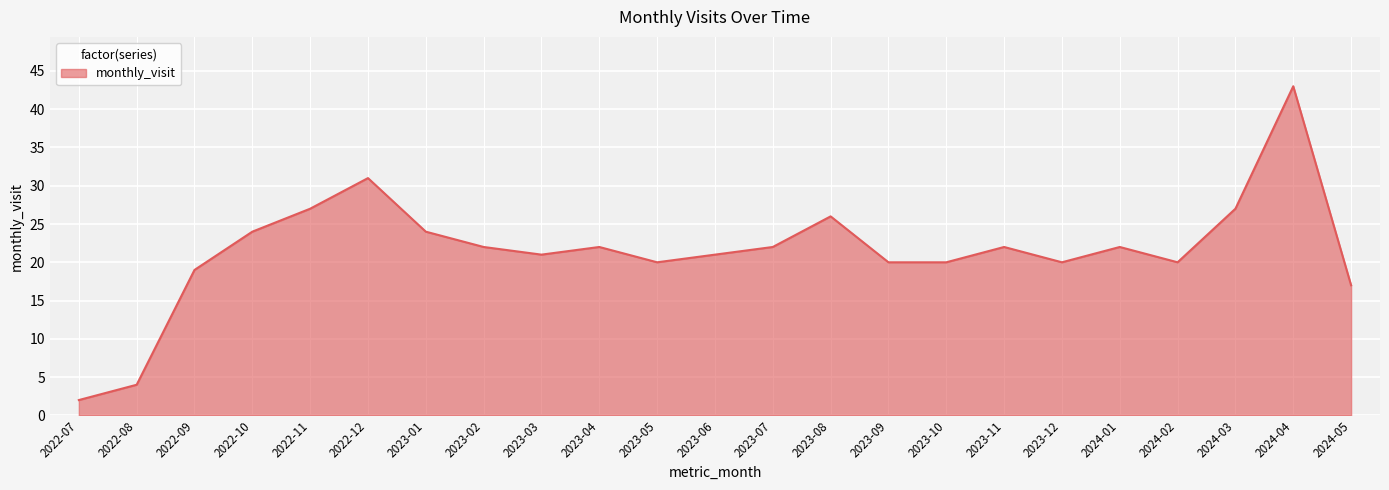

Reading right to left, list all the values displayed in this chart.

17	43	27	20	22	20	22	20	20	26	22	21	20	22	21	22	24	31	27	24	19	4	2